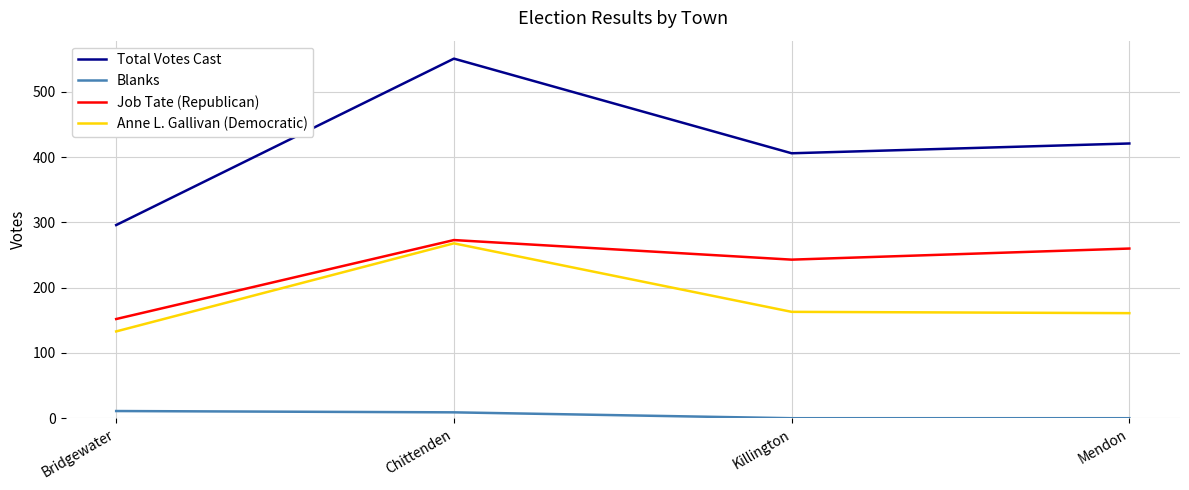

True or false: Blanks and Anne L. Gallivan (Democratic) intersect in this chart.

False